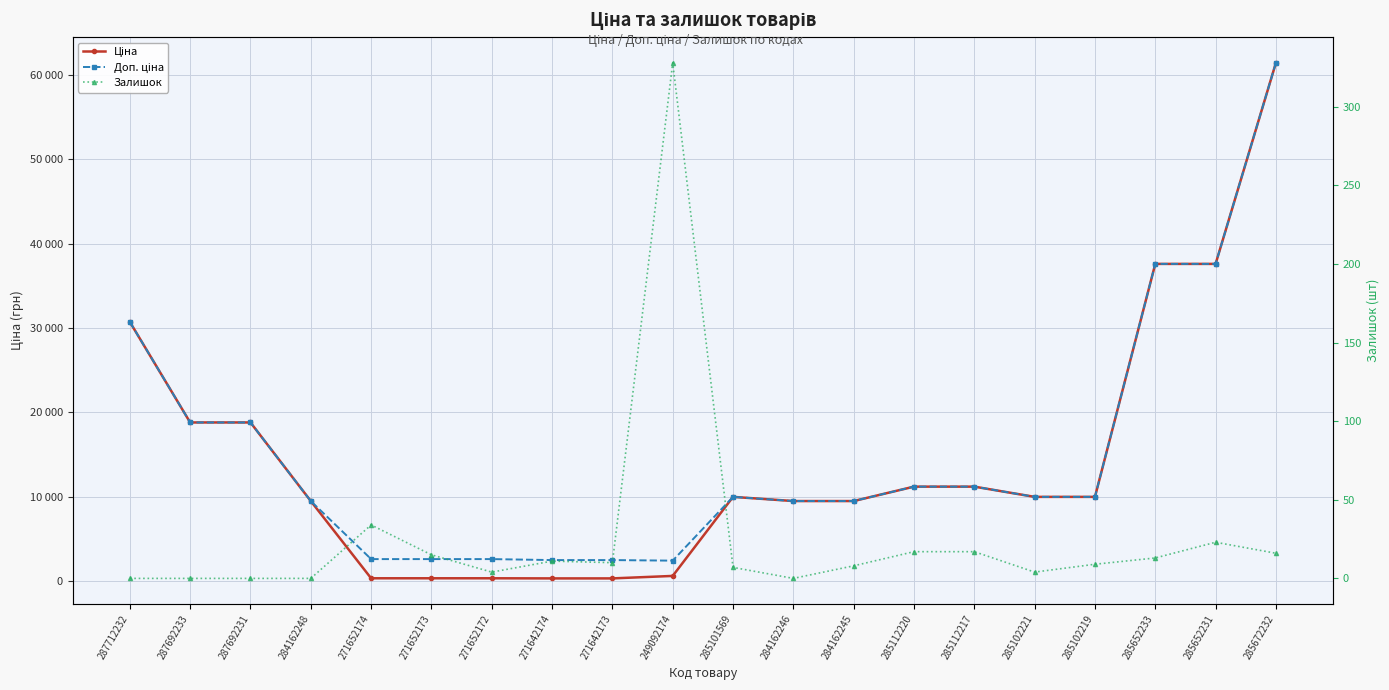

Where does the Доп. ціна series first go above 9974?

287712232